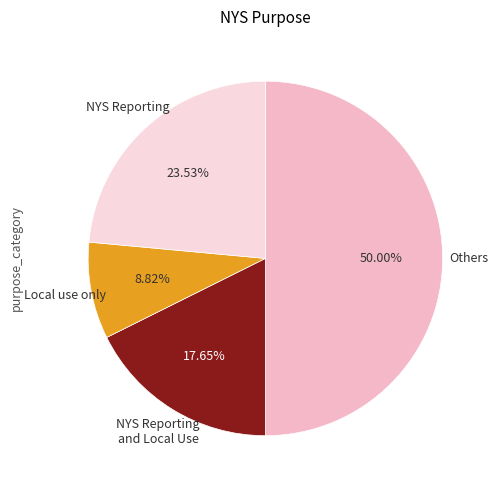

How many slices are in this pie chart?

4